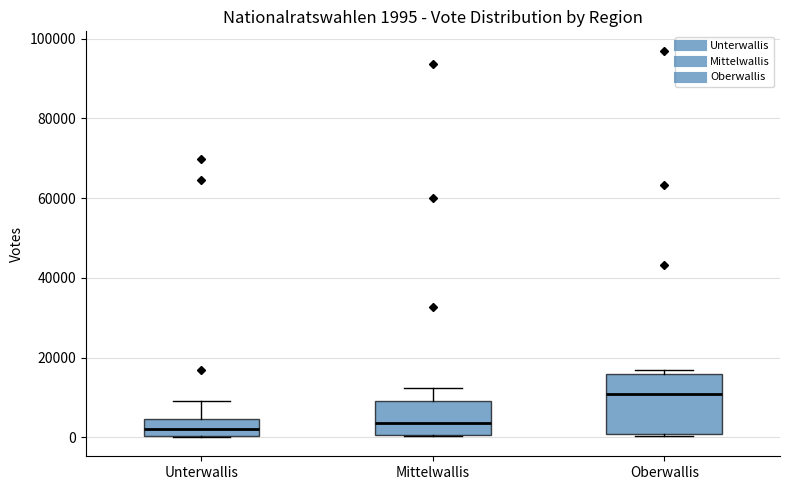

Comparing the boxes themselves (not the whiskers), which one is the tallest?

Oberwallis